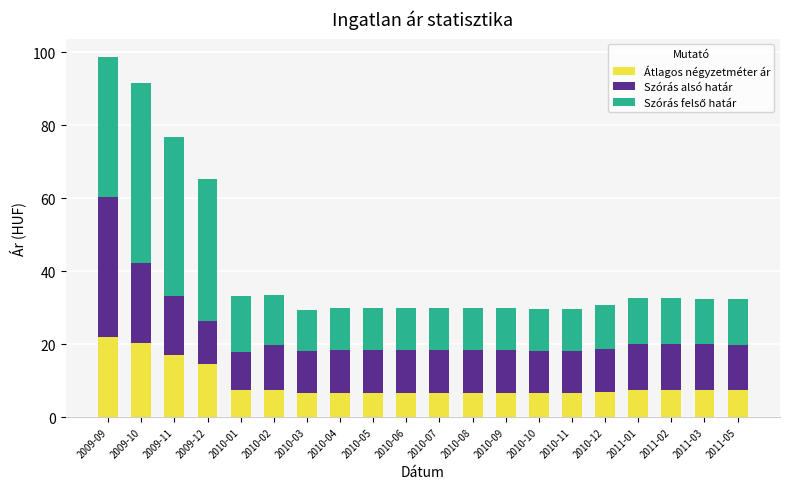

What is the minimum value for Átlagos négyzetméter ár?

6.5